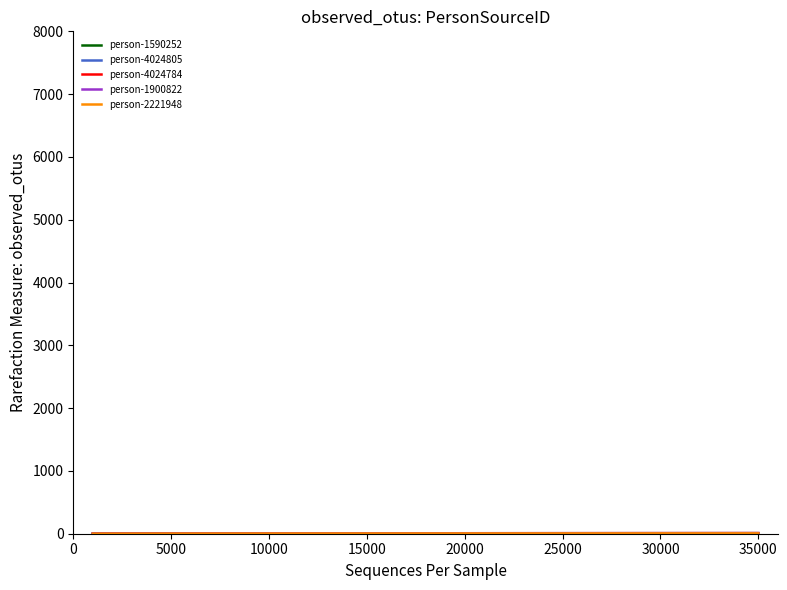

Is this an area chart (filled region under the line)?

No